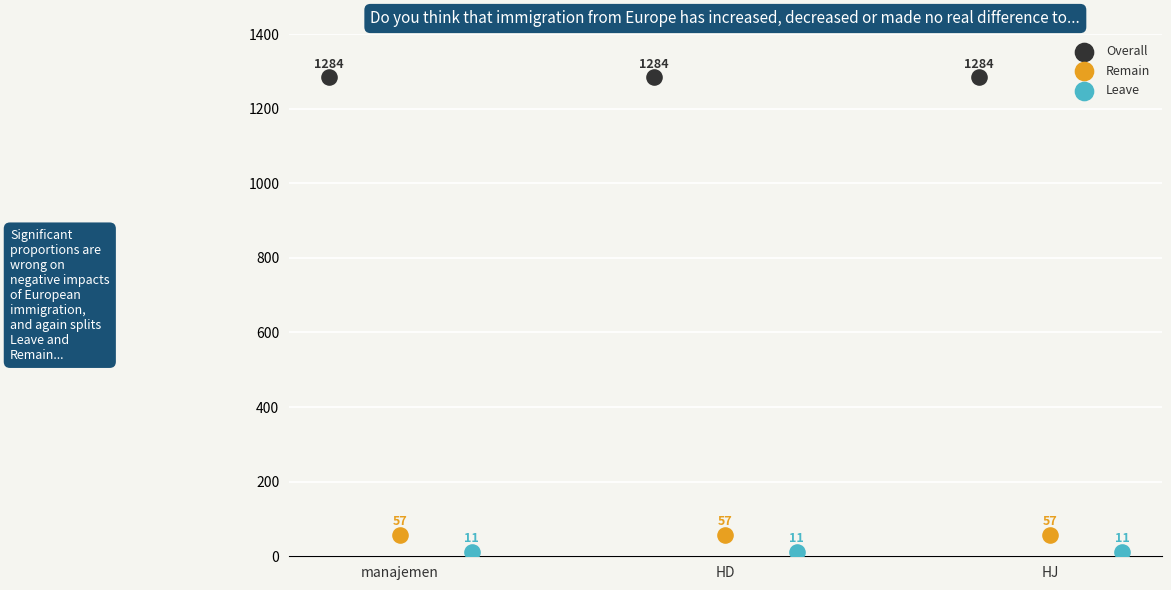

Which series reaches the minimum Y coordinate?

Leave